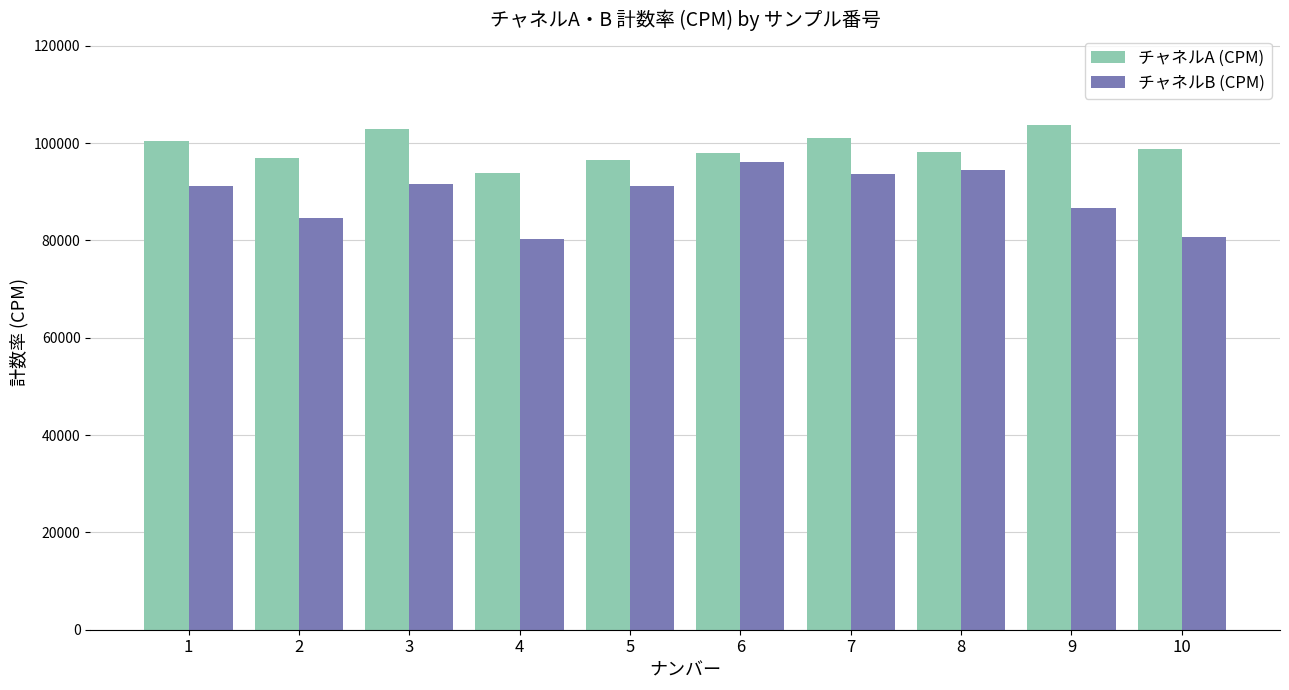

How many bars are there in total?

20